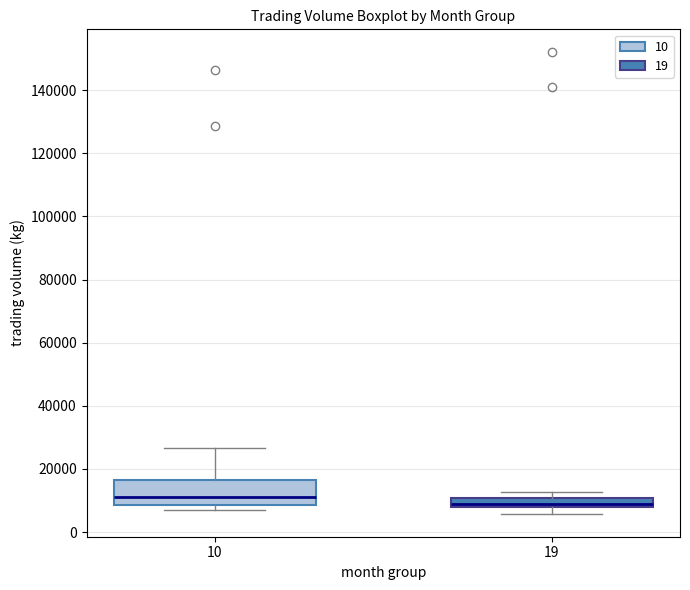

Which box has the highest median line?

10